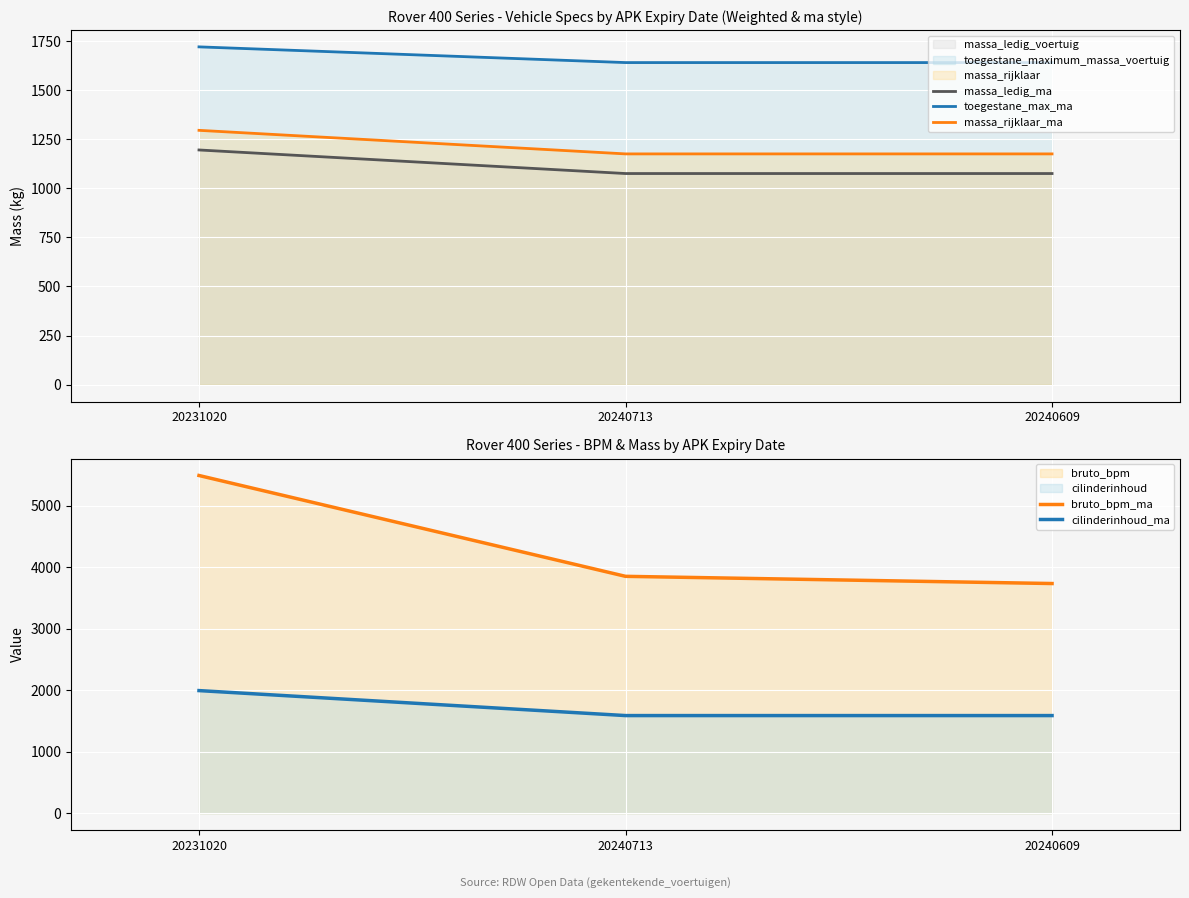

Reading left to right, what are all the values shown in this chart?

massa_ledig_ma: 20231020=1195	20240713=1075	20240609=1075
toegestane_max_ma: 20231020=1720	20240713=1640	20240609=1640
massa_rijklaar_ma: 20231020=1295	20240713=1175	20240609=1175
bruto_bpm_ma: 20231020=5490	20240713=3851	20240609=3734
cilinderinhoud_ma: 20231020=1994	20240713=1588	20240609=1588